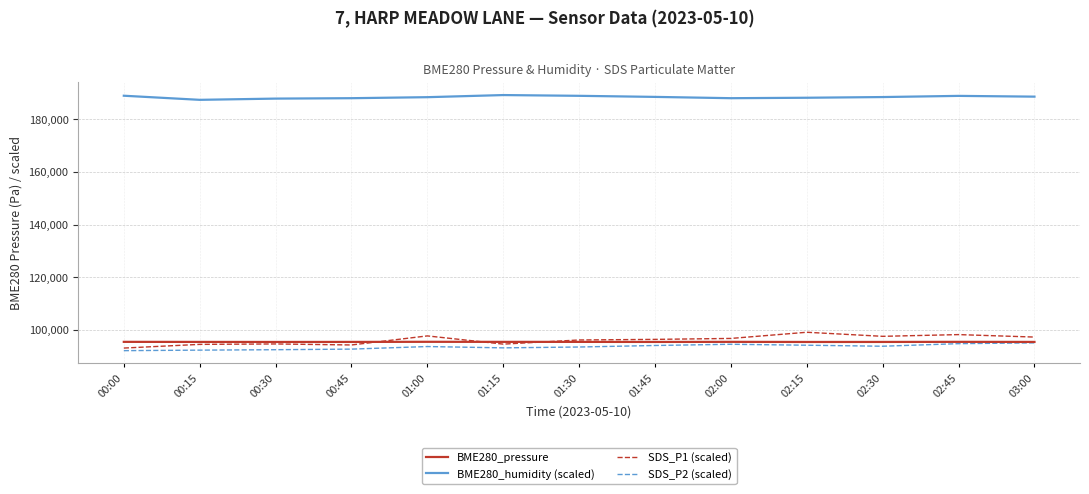

Where does the SDS_P1 (scaled) series first go above 96440?

01:00